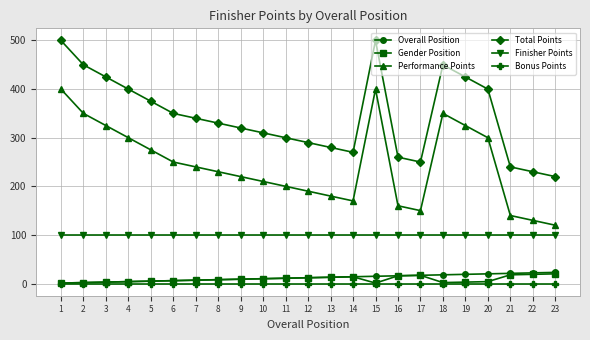

How many values in the Overall Position series are below 12?

11